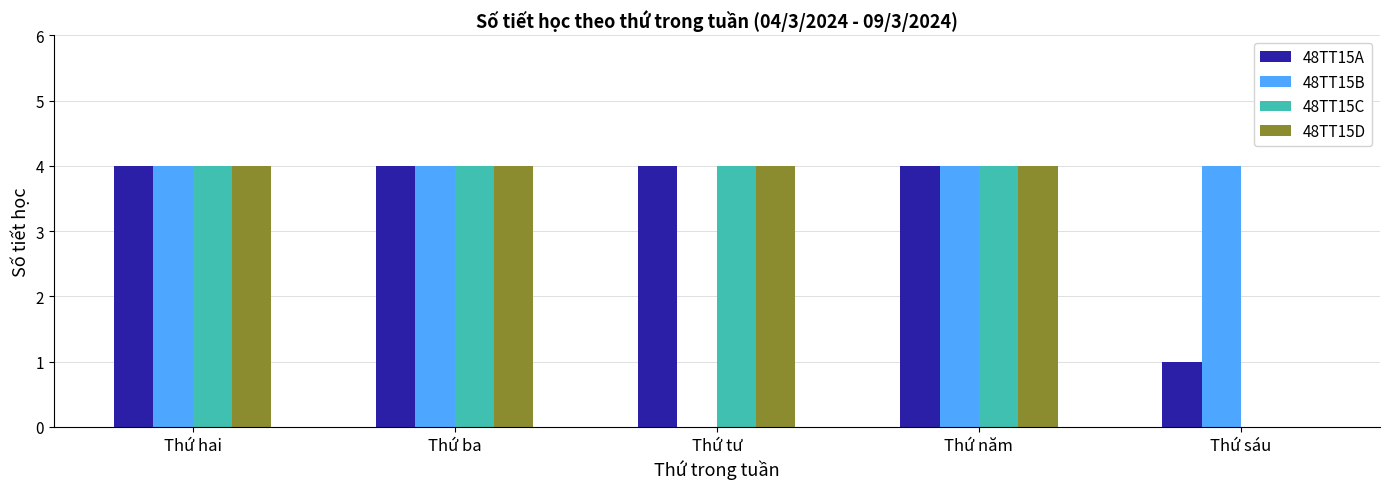

Where is 48TT15A nearest to the value 2?

Thứ sáu